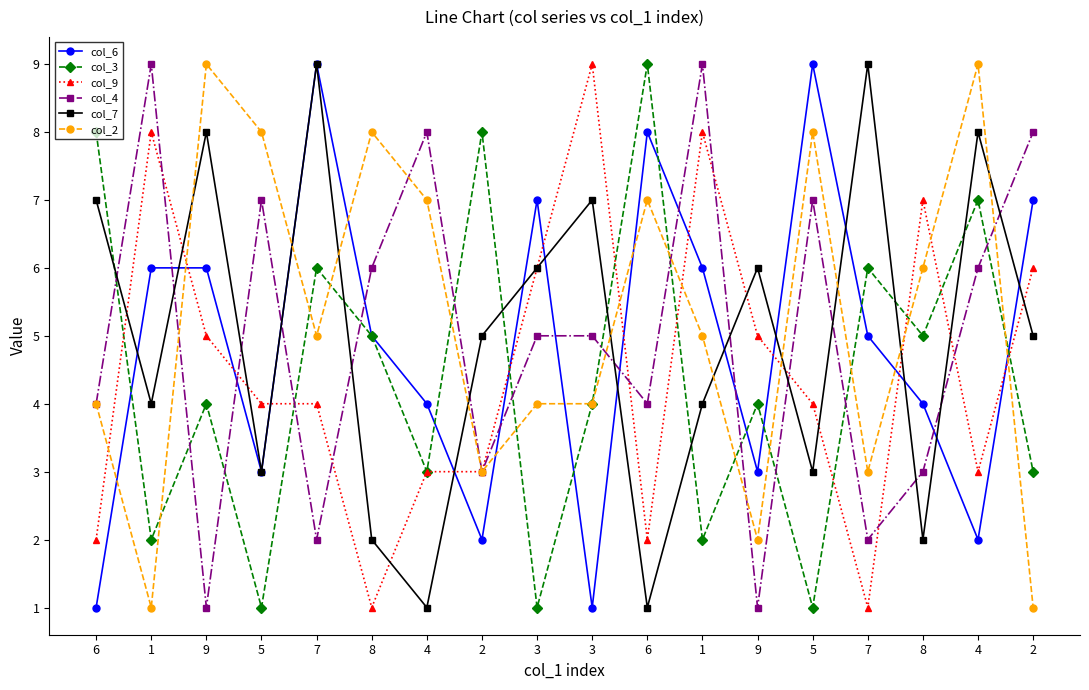

Reading left to right, list all the values displayed in this chart.

col_6: 1	6	6	3	9	5	4	2	7	1	8	6	3	9	5	4	2	7
col_3: 8	2	4	1	6	5	3	8	1	4	9	2	4	1	6	5	7	3
col_9: 2	8	5	4	4	1	3	3	6	9	2	8	5	4	1	7	3	6
col_4: 4	9	1	7	2	6	8	3	5	5	4	9	1	7	2	3	6	8
col_7: 7	4	8	3	9	2	1	5	6	7	1	4	6	3	9	2	8	5
col_2: 4	1	9	8	5	8	7	3	4	4	7	5	2	8	3	6	9	1